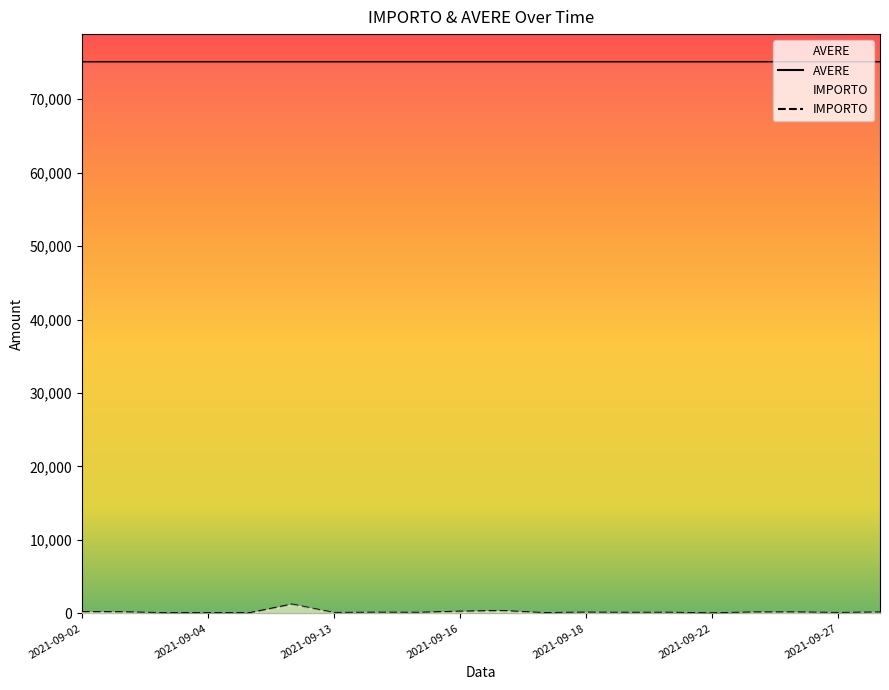

True or false: AVERE and IMPORTO cross at least once.

False